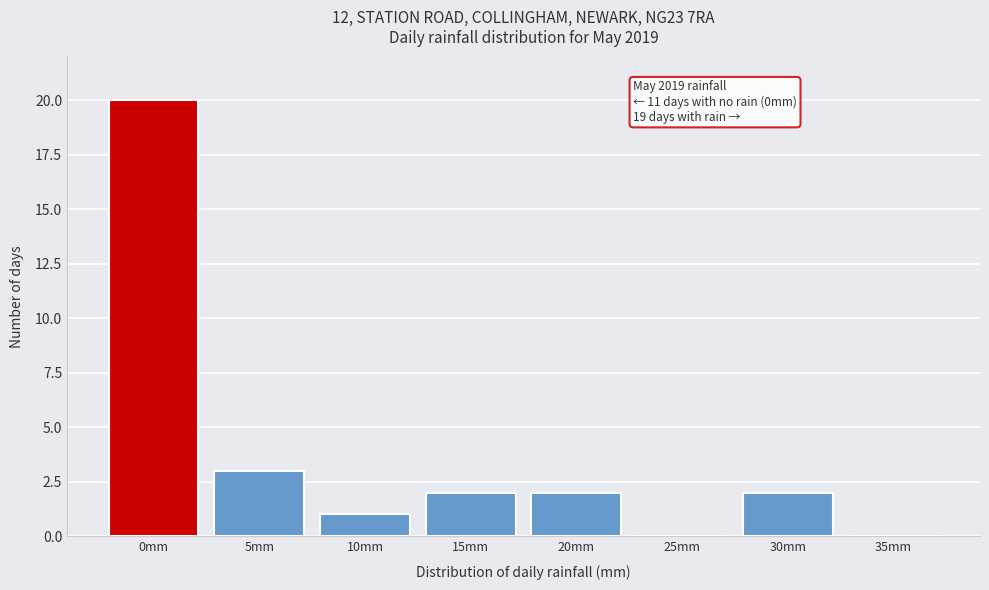

Reading left to right, list all the values displayed in this chart.

0mm=20	5mm=3	10mm=1	15mm=2	20mm=2	25mm=0	30mm=2	35mm=0